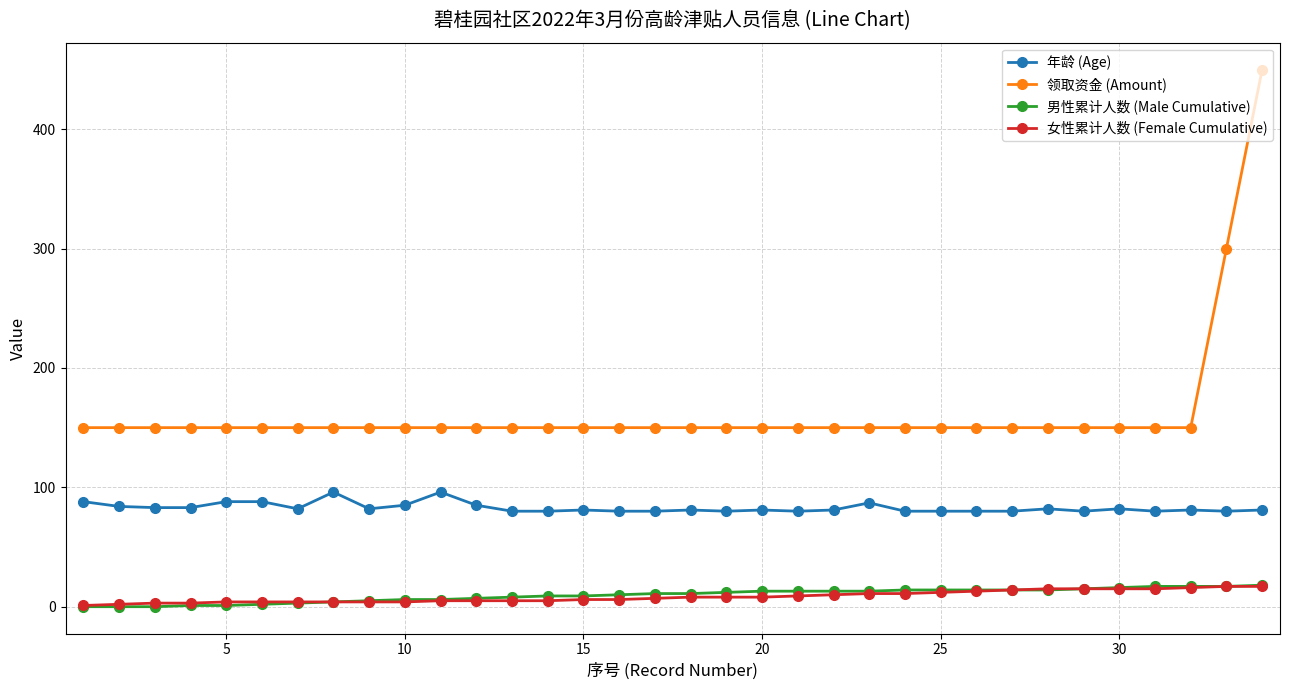

Which series has the largest total across all categories?

领取资金 (Amount)